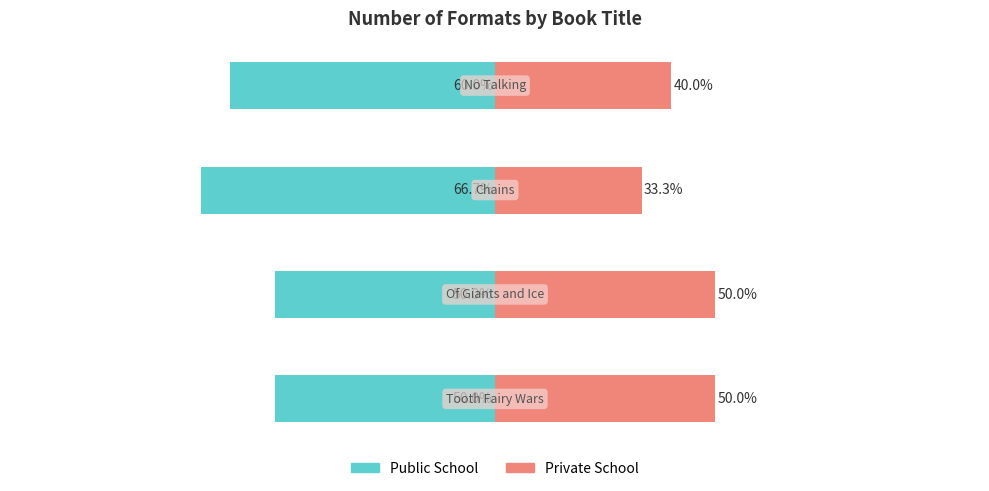

The value of Public School at 1 is -50.0. True or false?

True